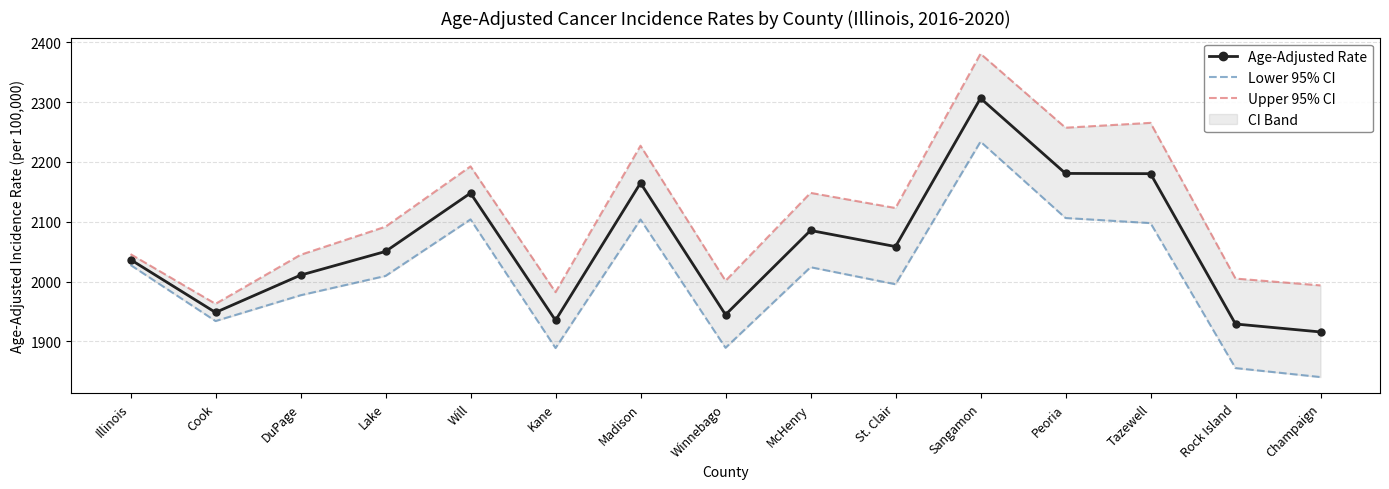

Where is the first local maximum for Upper 95% CI?

Will